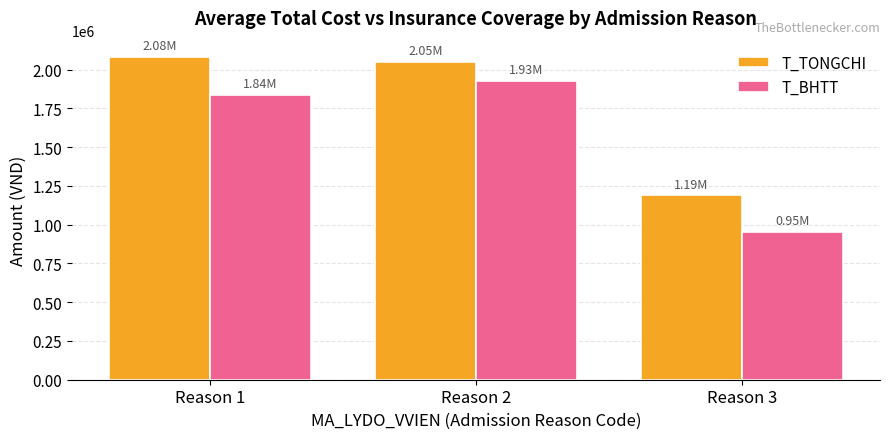

Rank the series at Reason 1 from highest to lowest value.

T_TONGCHI, T_BHTT